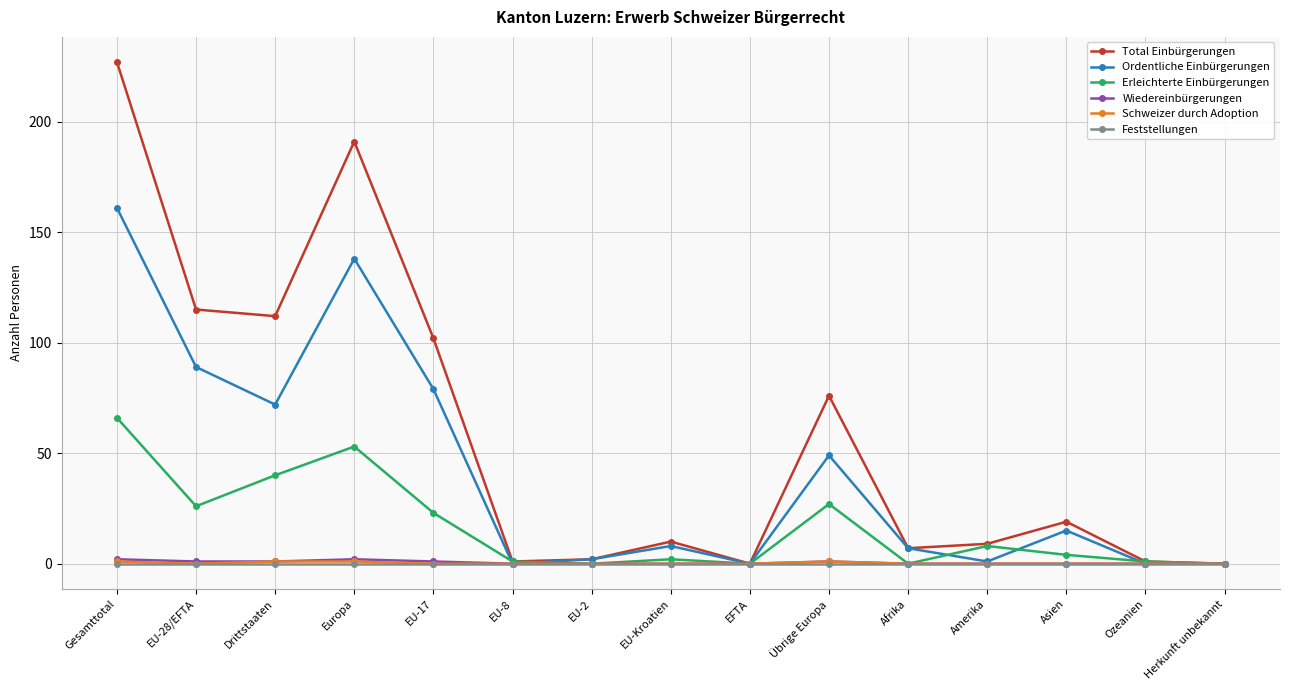

What is the greatest value displayed?

227